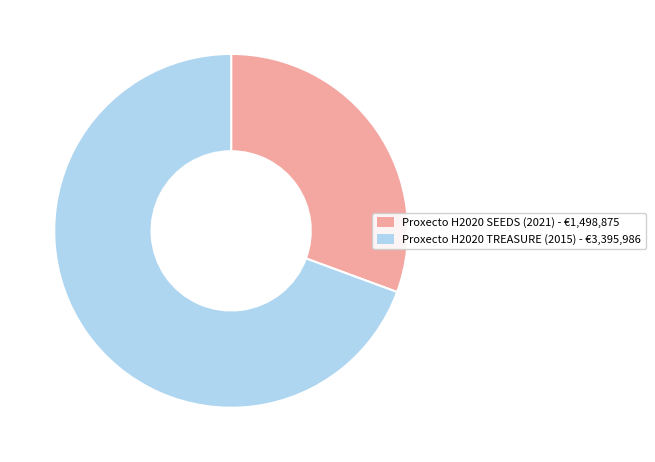

Between Proxecto H2020 TREASURE (2015) - €3,395,986 and Proxecto H2020 SEEDS (2021) - €1,498,875, which is larger?

Proxecto H2020 TREASURE (2015) - €3,395,986